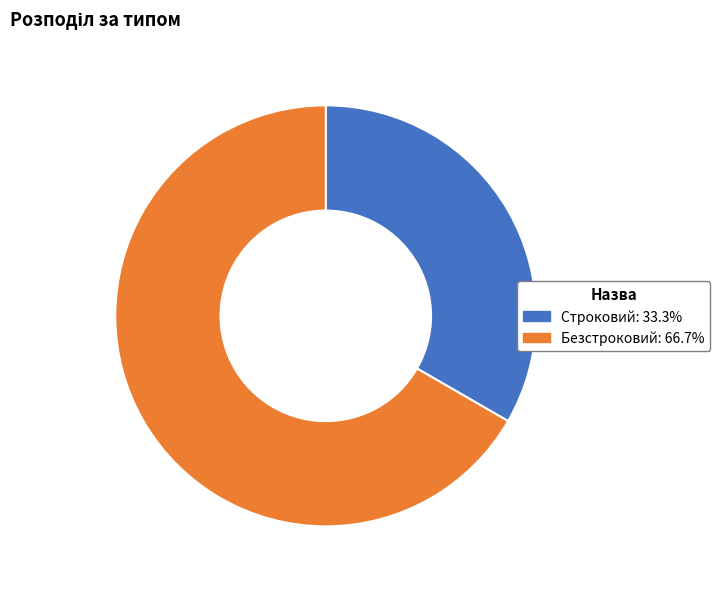

Is the sum of Строковий and Безстроковий greater than half?

Yes